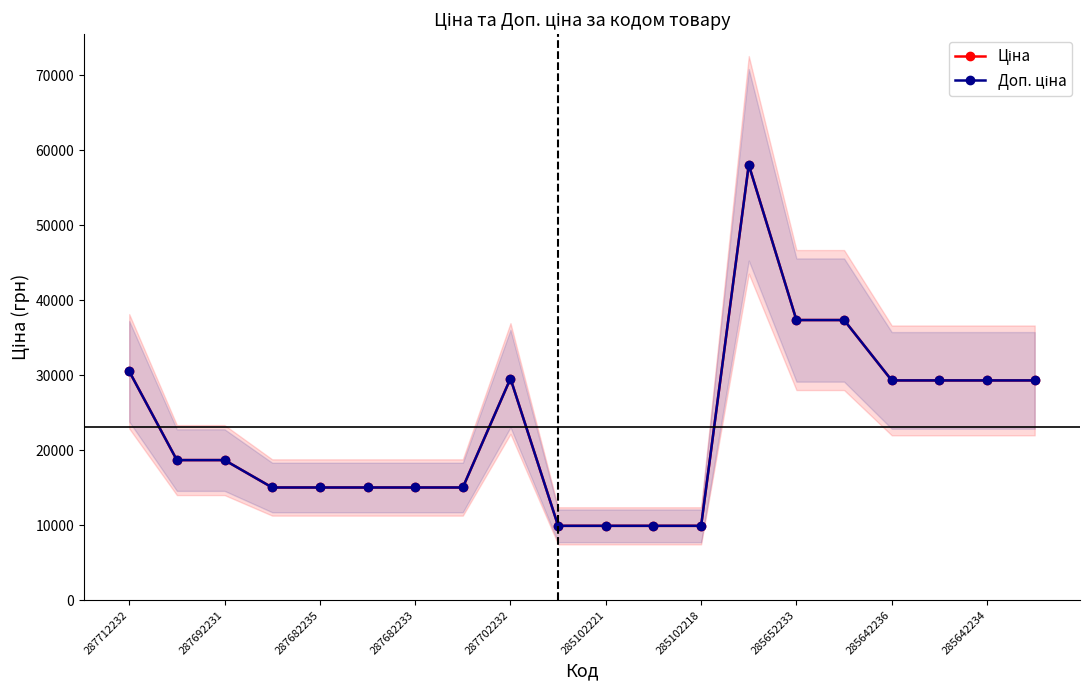

What is the value of the Доп. ціна point at the 7th from the left?

15019.2